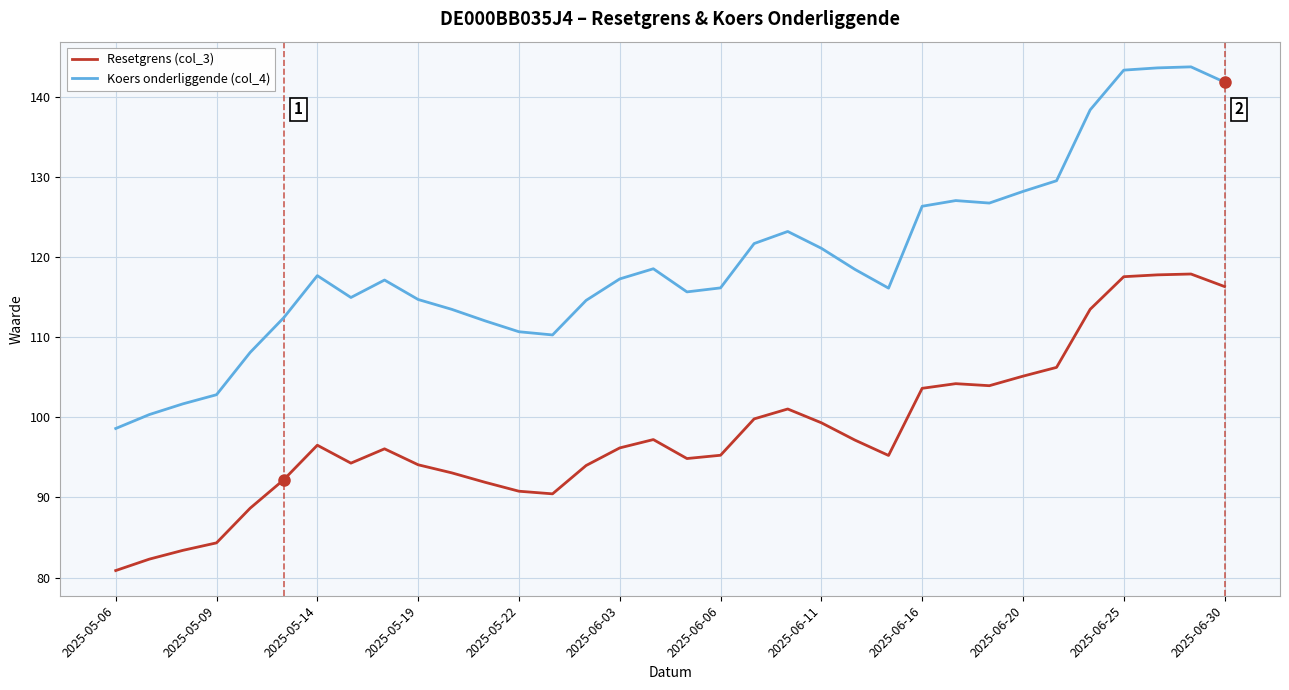

True or false: Koers onderliggende (col_4) and Resetgrens (col_3) cross at least once.

False